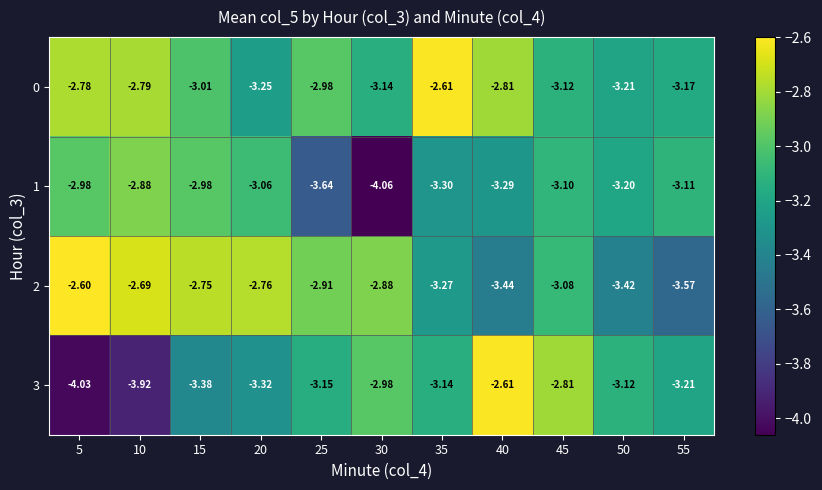

Rank the series at 20 from highest to lowest value.

2, 1, 0, 3